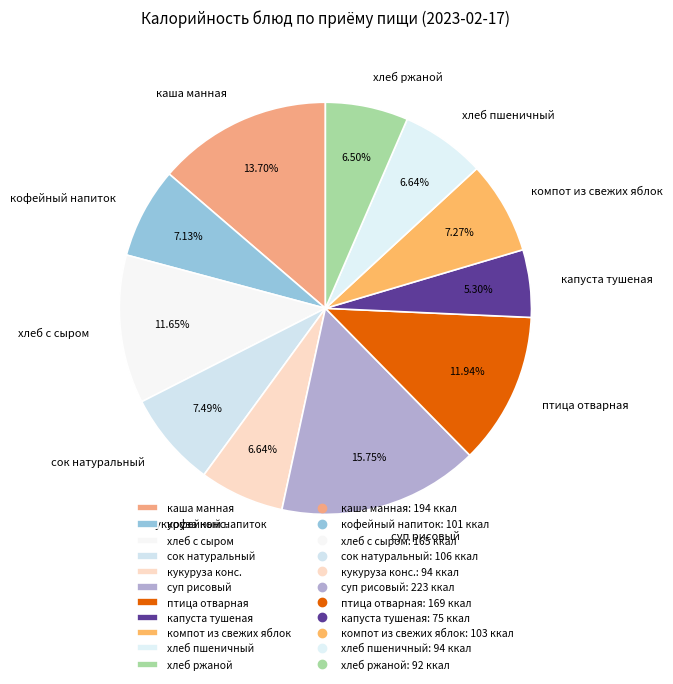

What portion of the pie excludes кукуруза конс.?

93.4%